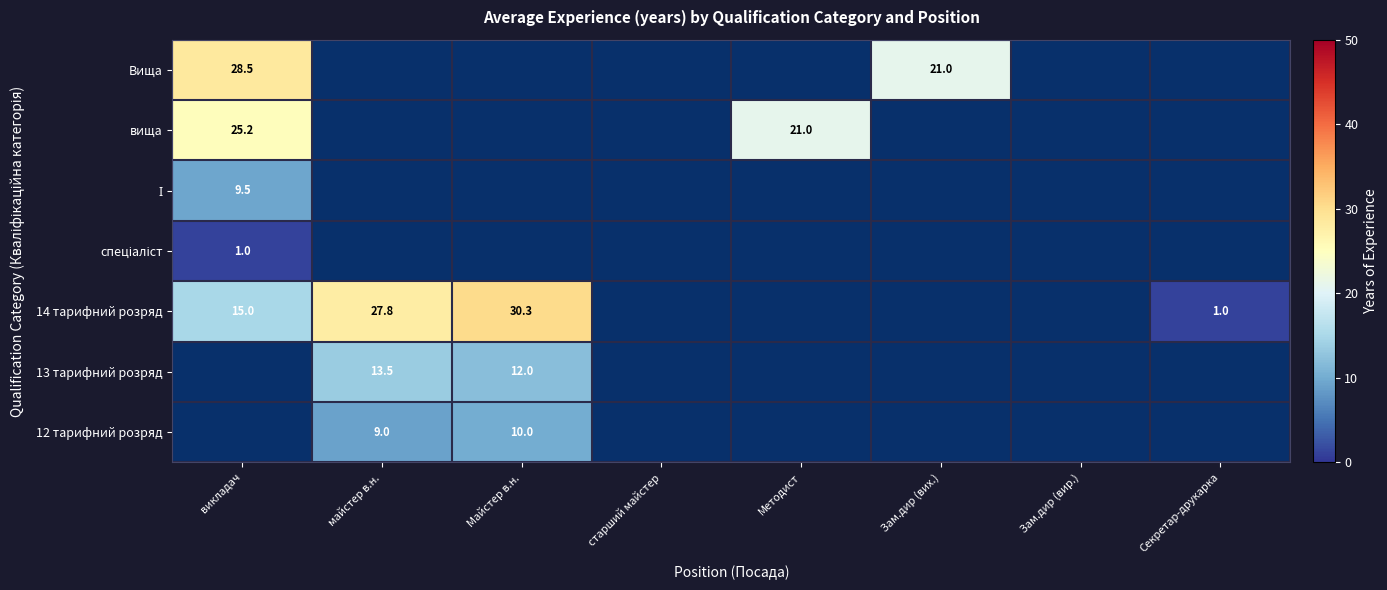

How many categories are shown in the chart?

8